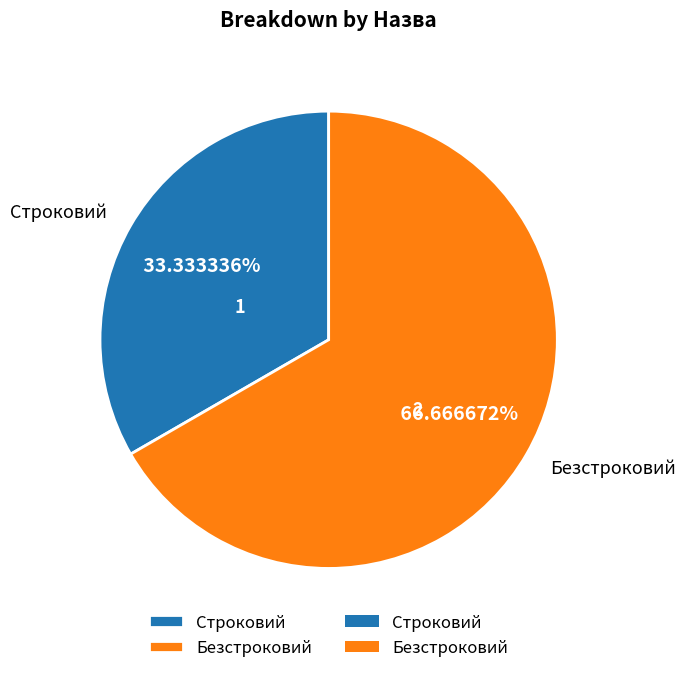

Does Строковий represent more than half of the total?

No